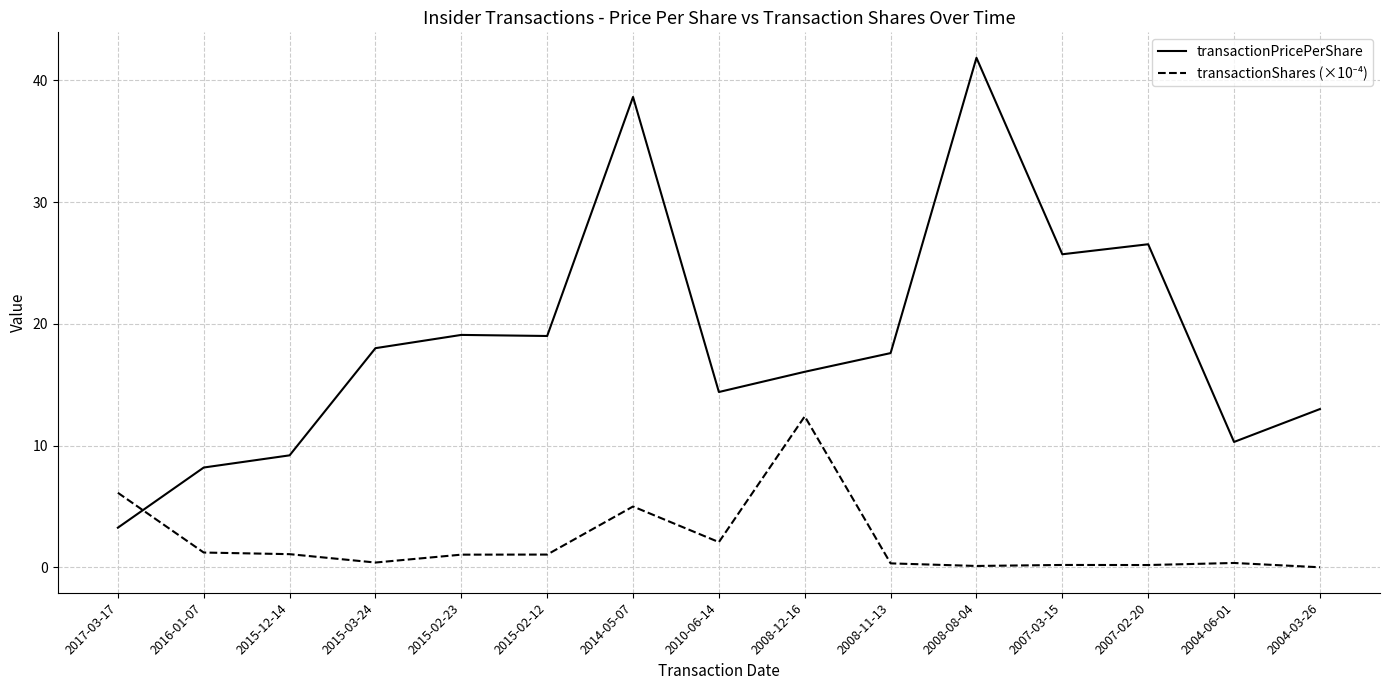

At which category is the sum across all series the highest?

2014-05-07